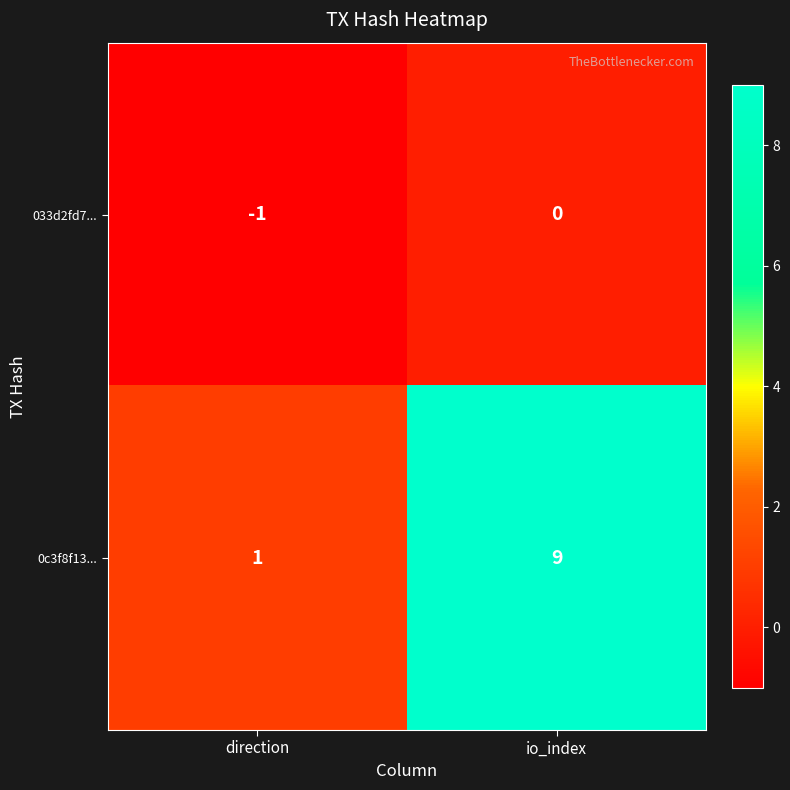

The 0c3f8f13... series shows 15 at io_index. True or false?

False